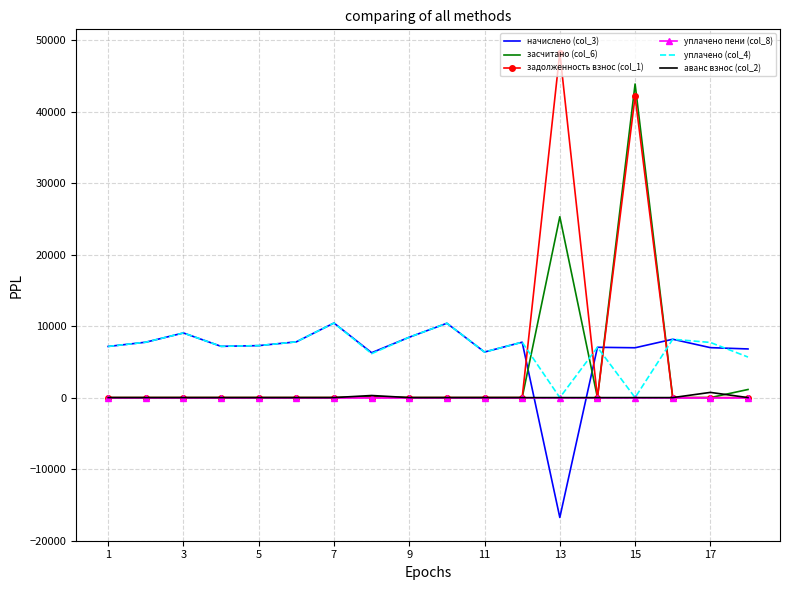

What is the maximum value shown in the chart?

48264.6